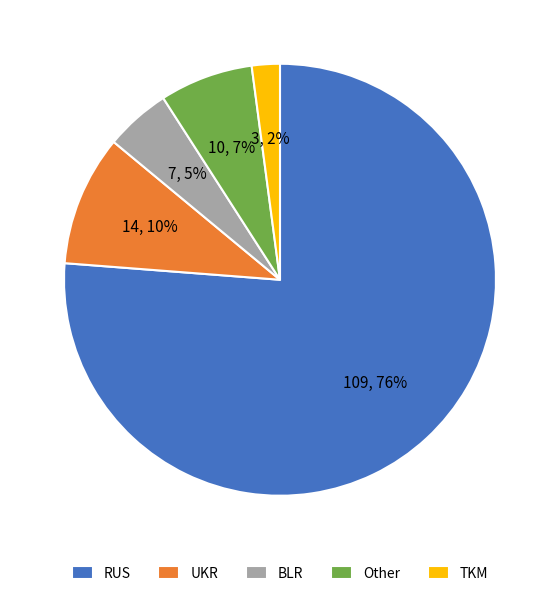

Is the sum of Other and TKM greater than half?

No